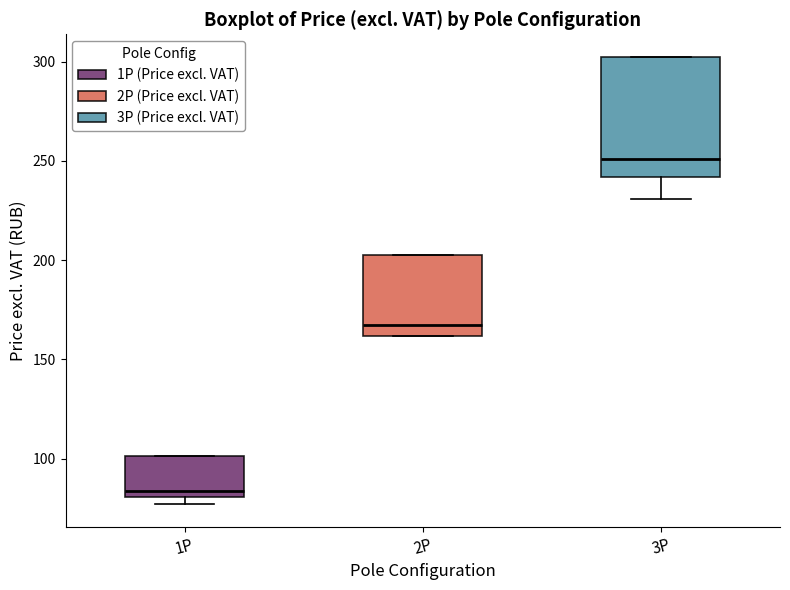

Reading left to right, transcribe this box plot: for each box, give where its median line is, the range the box spans, and where its two whiskers end, as read against the y-axis. The values are not printed on the chart, so give them approximately, as read against the axis.

1P: median 85, box 80 to 100, whiskers 75 to 100
2P: median 165, box 160 to 200, whiskers 160 to 200
3P: median 250, box 240 to 305, whiskers 230 to 305